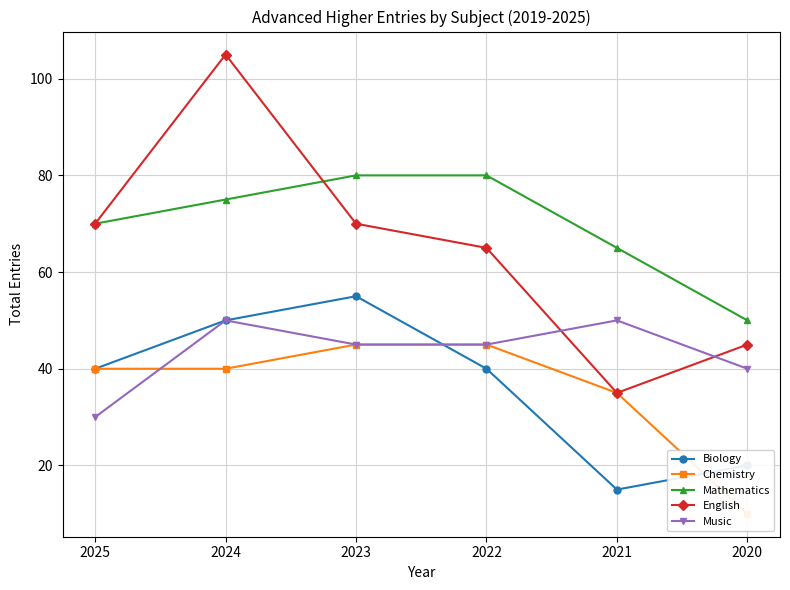

Between 2025 and 2021, which series saw the biggest shift?

English